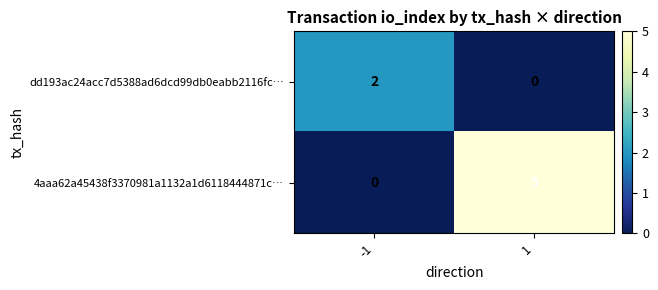

Is it true that dd193ac24acc7d5388ad6dcd99db0eabb2116fc… equals 0 at 1?

True